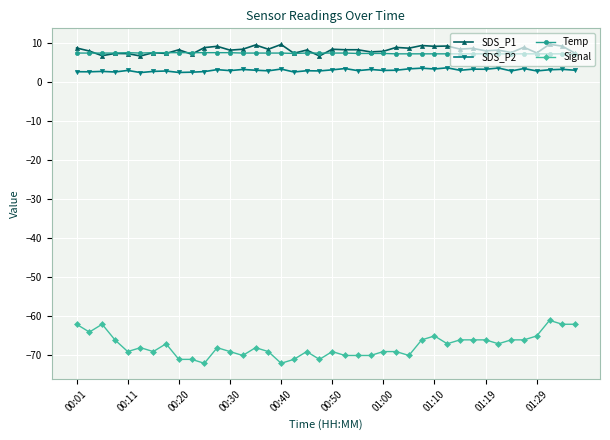

Is this an area chart (filled region under the line)?

No